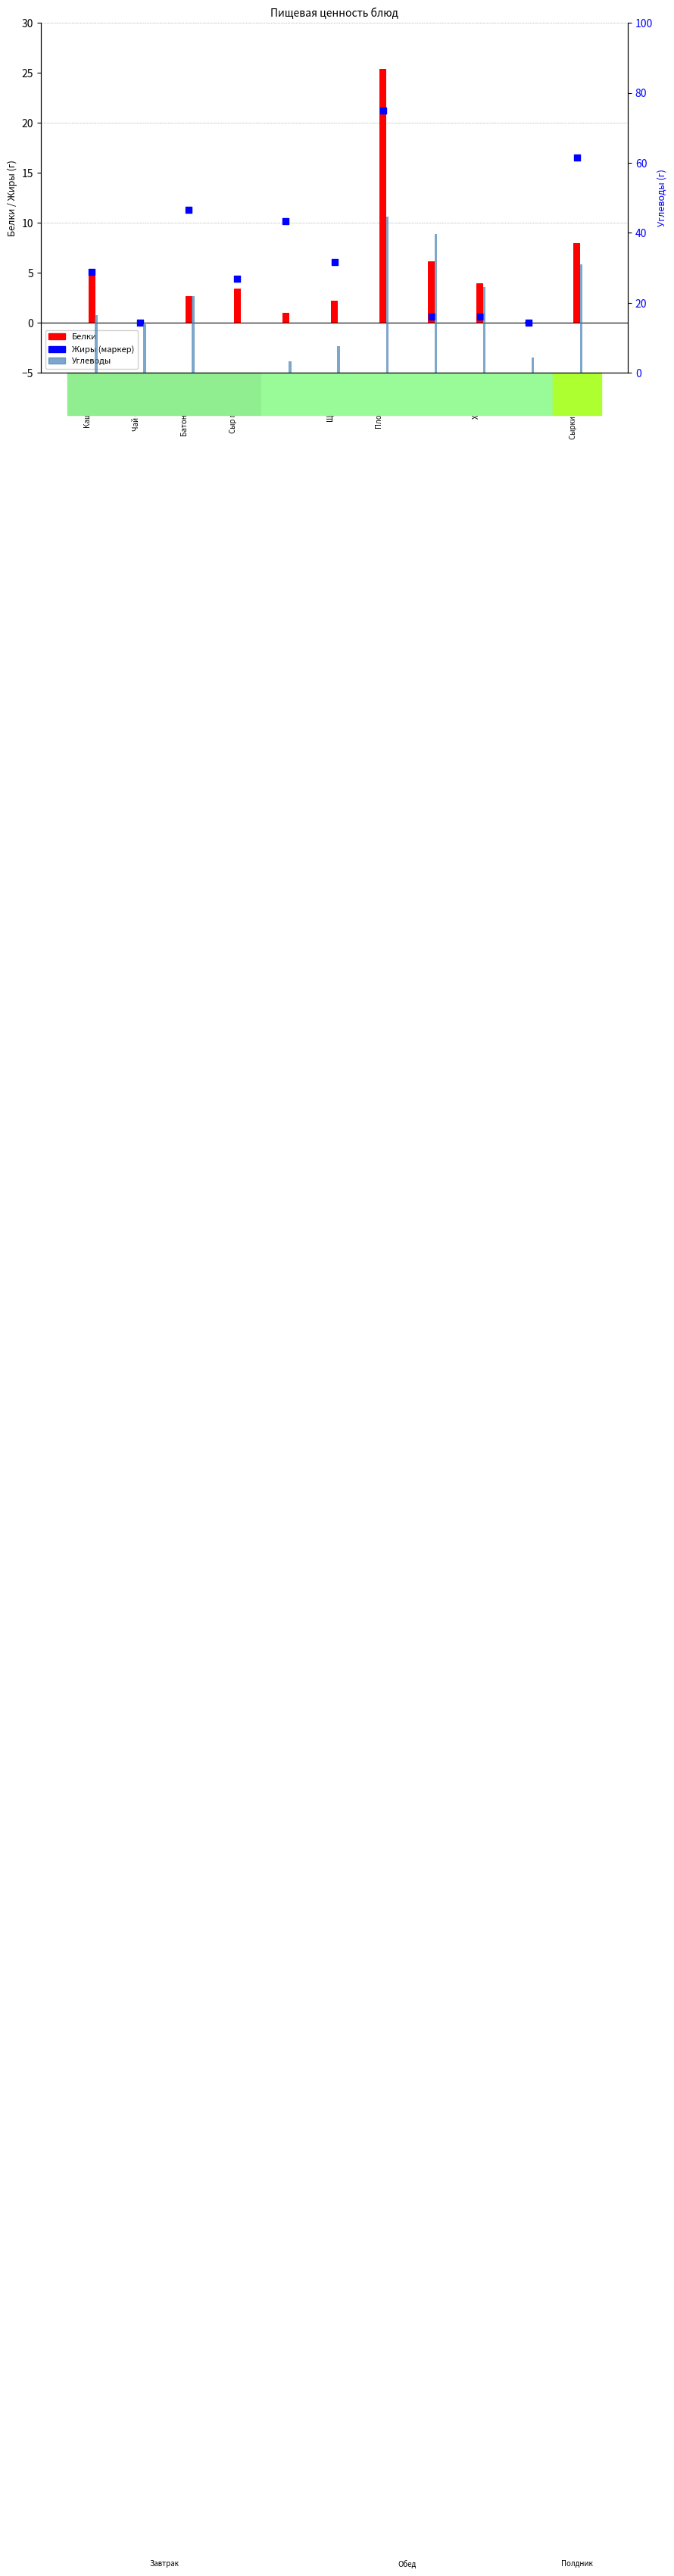

Which series has the largest total across all categories?

Углеводы